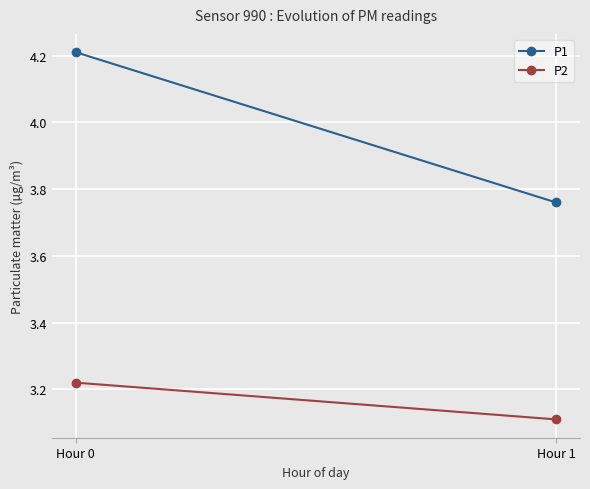

The value of P2 at Hour 0 is 3.2. True or false?

True